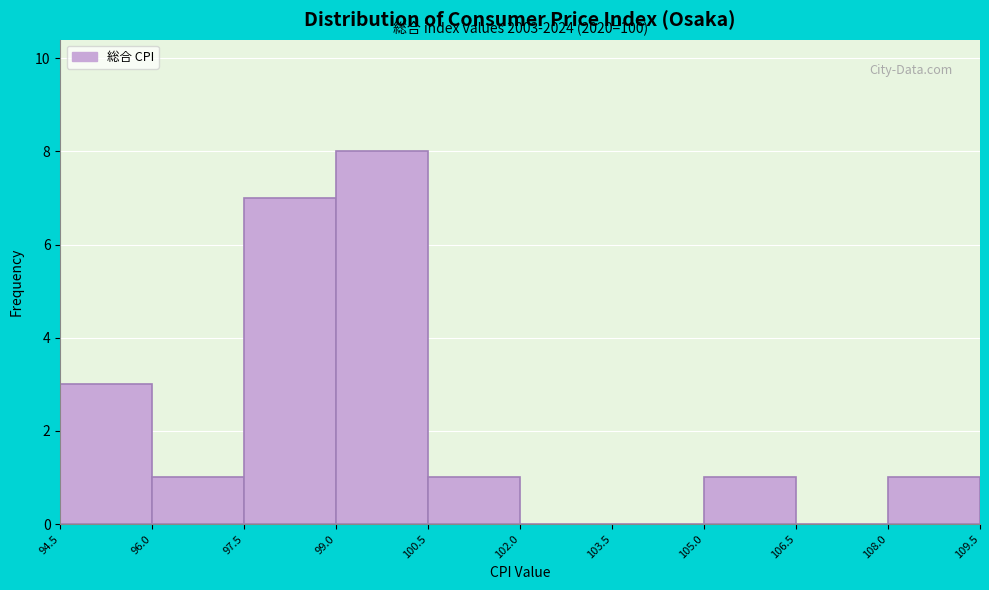

Which range on the x-axis has the tallest bar?

99.0 to 100.5